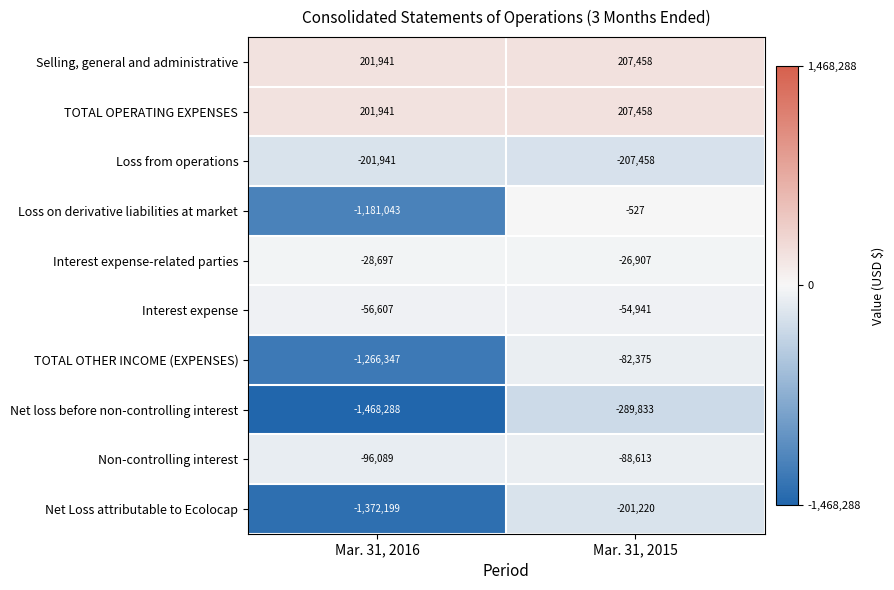

Read the Loss from operations value at Mar. 31, 2015, to the nearest 100.

-207500